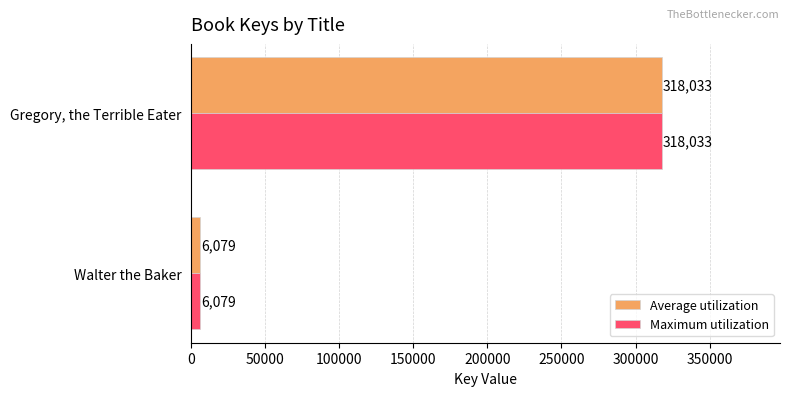

What is the smallest value displayed?

6079